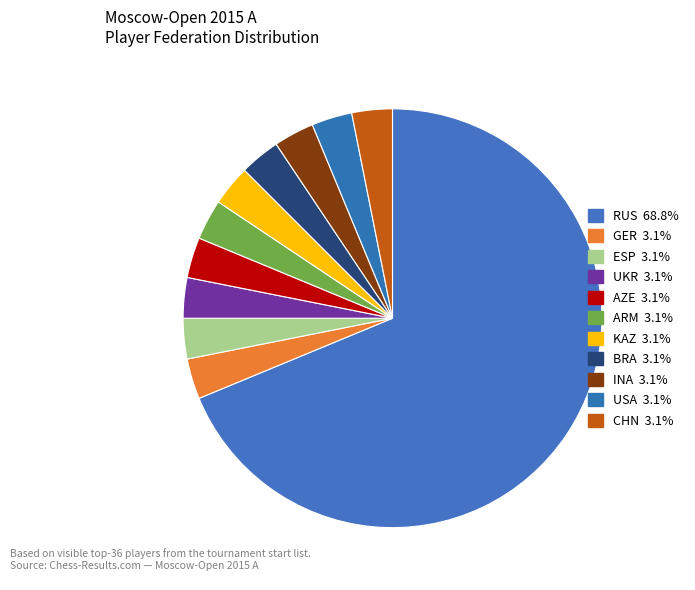

How many segments does this pie chart have?

11